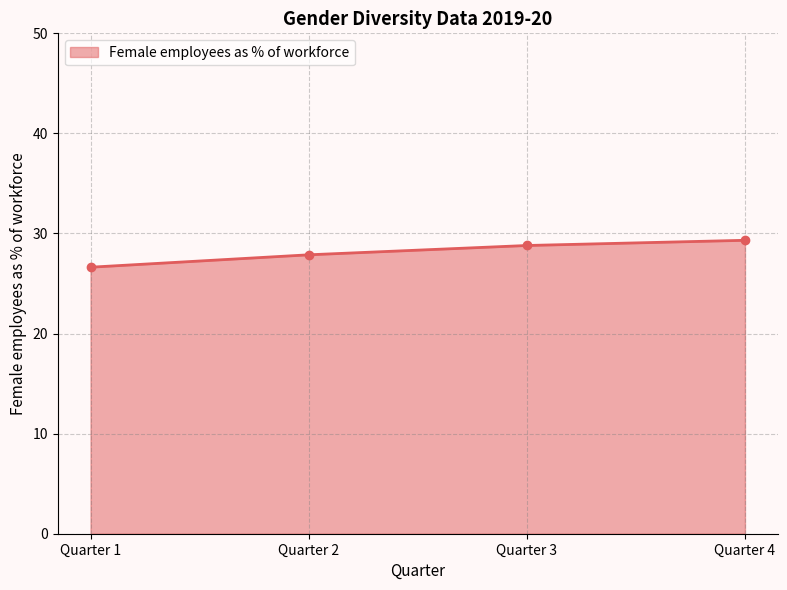

Rank the categories by value from highest to lowest.

Quarter 4, Quarter 3, Quarter 2, Quarter 1